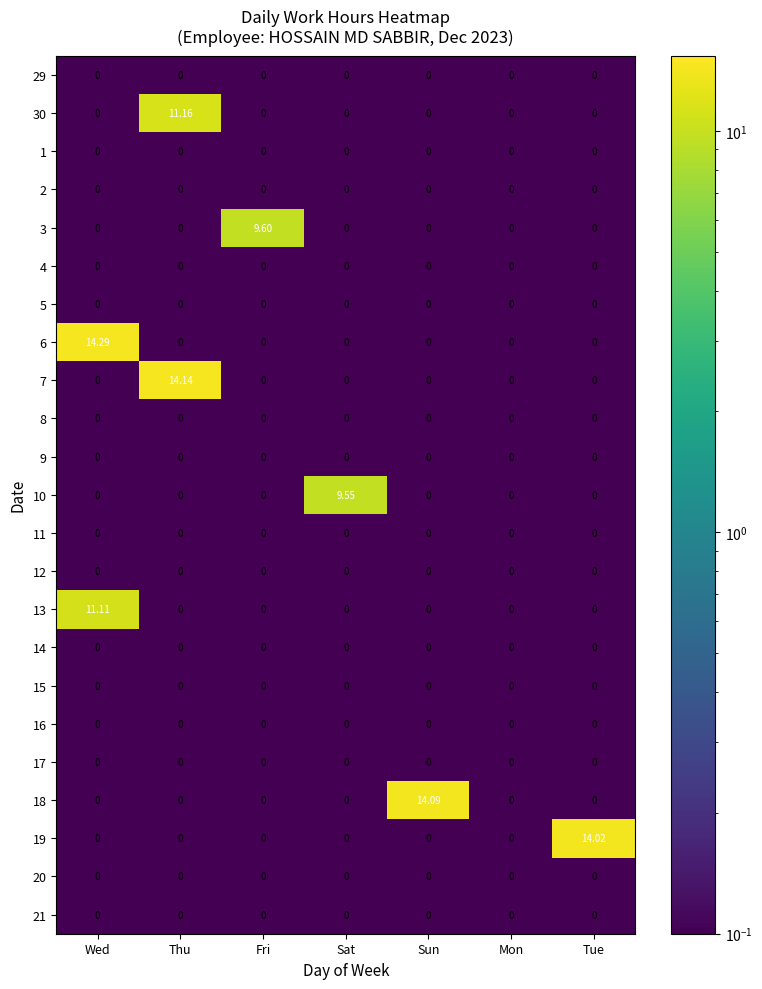

At which category is the sum across all series the highest?

Wed